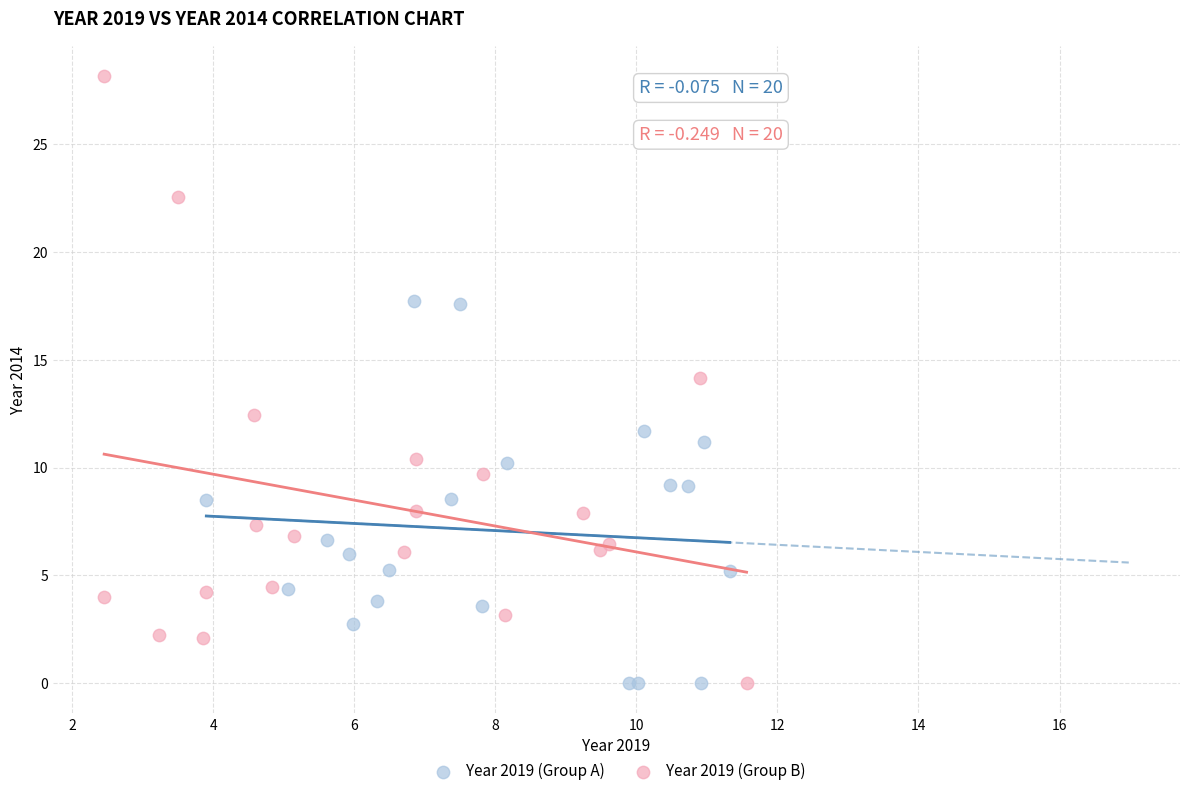

Which series contains the highest Y value?

Year 2019 (Group B)